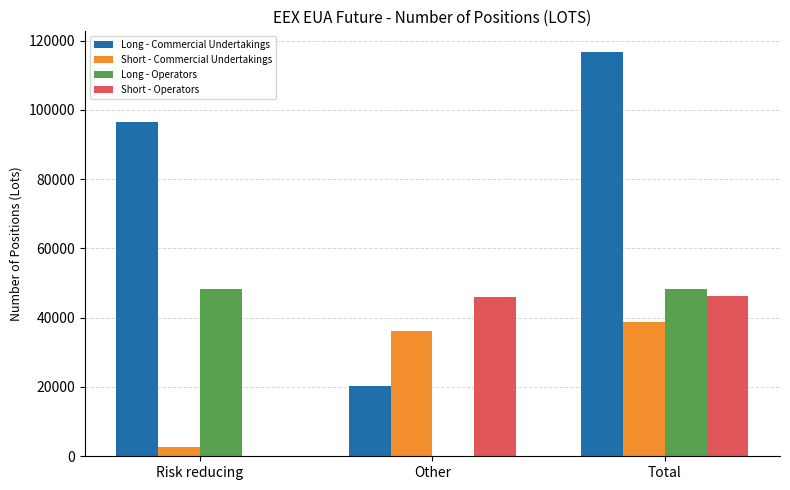

The Long - Commercial Undertakings series shows 96493 at Risk reducing. True or false?

True